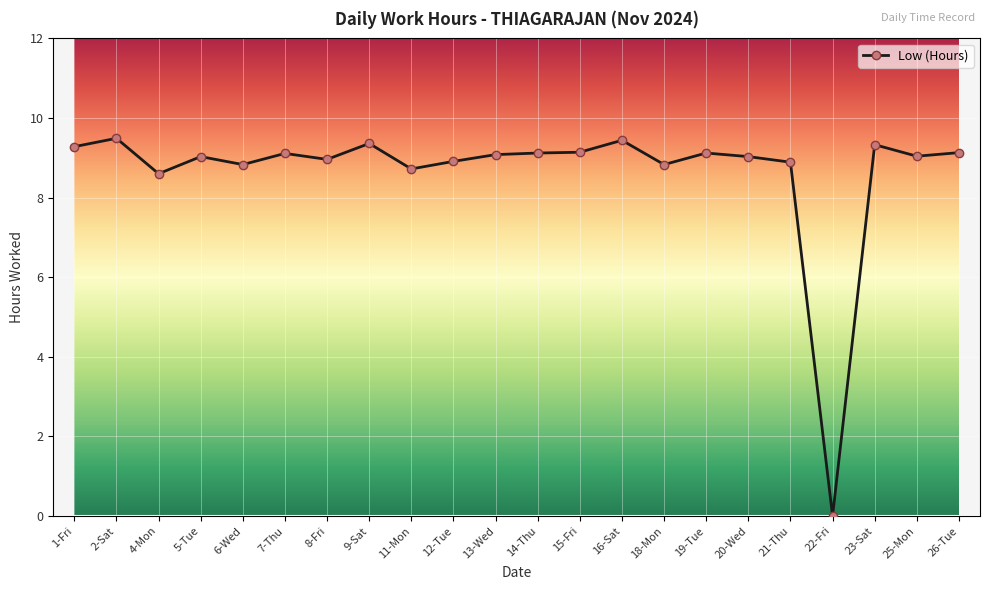

Which has a higher value, 18-Mon or 26-Tue?

26-Tue